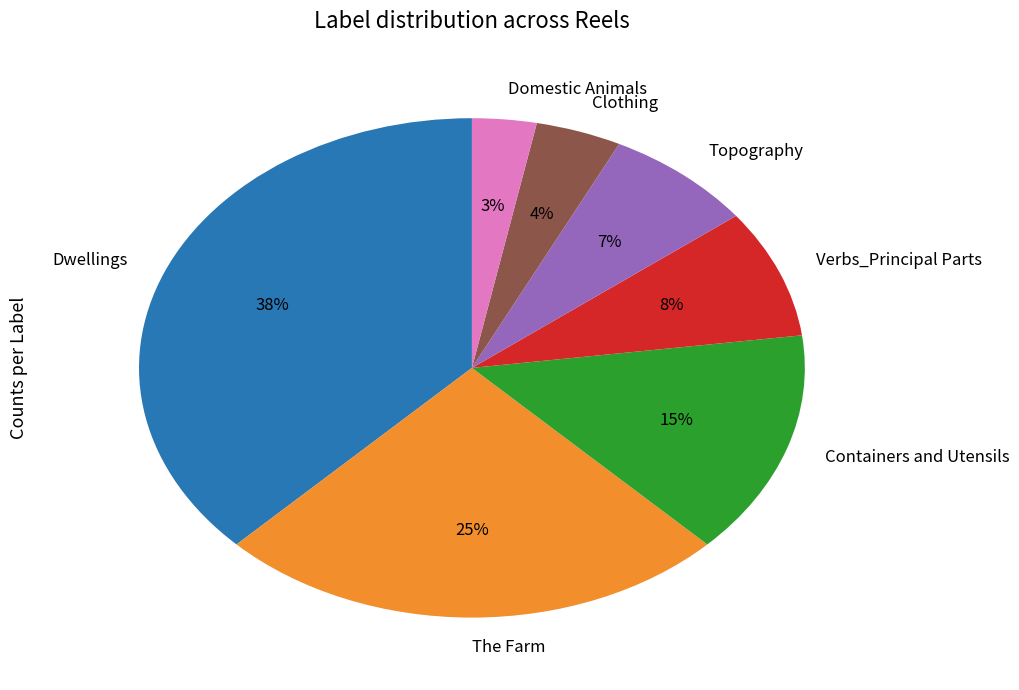

Is there any slice that represents more than half of the pie?

No